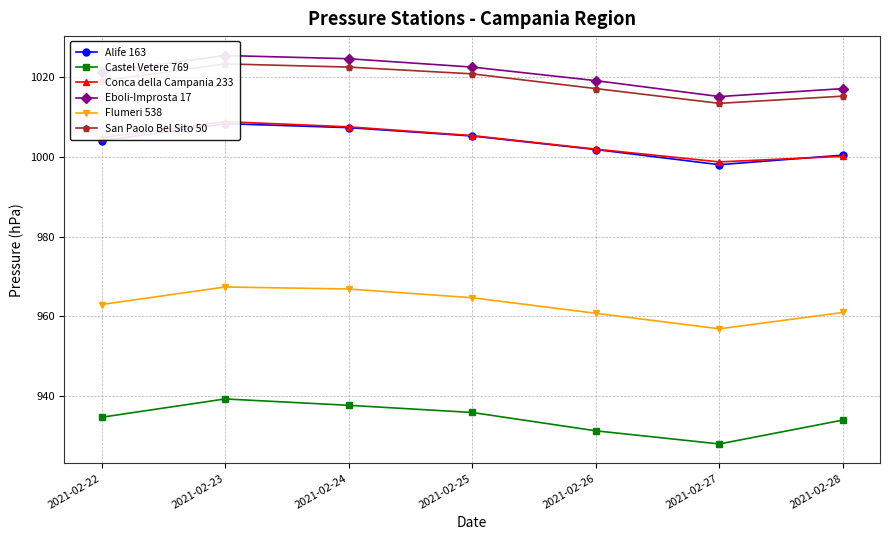

What is the spread (max minus min) of values at 2021-02-28?

83.2